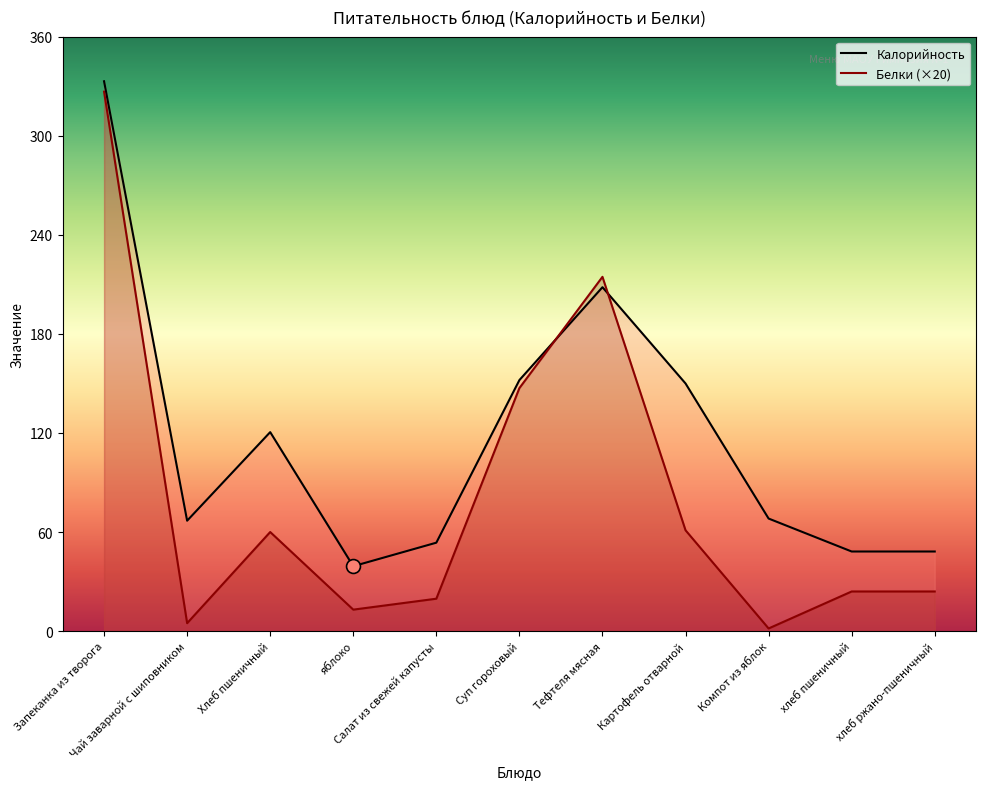

At which category is the sum across all series the highest?

Запеканка из творога